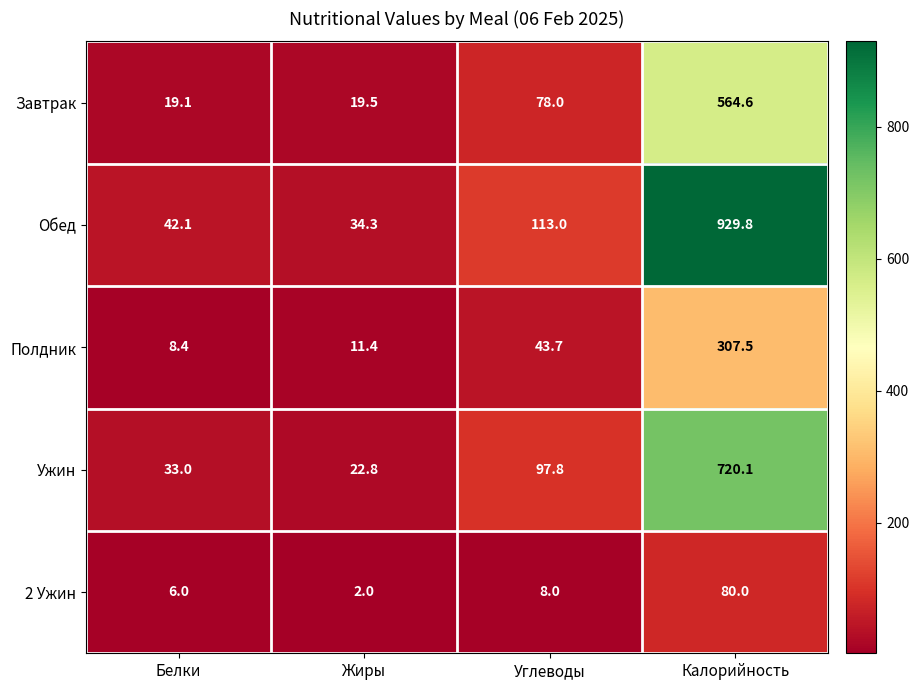

At how many categories does at least one series exceed 802?

1